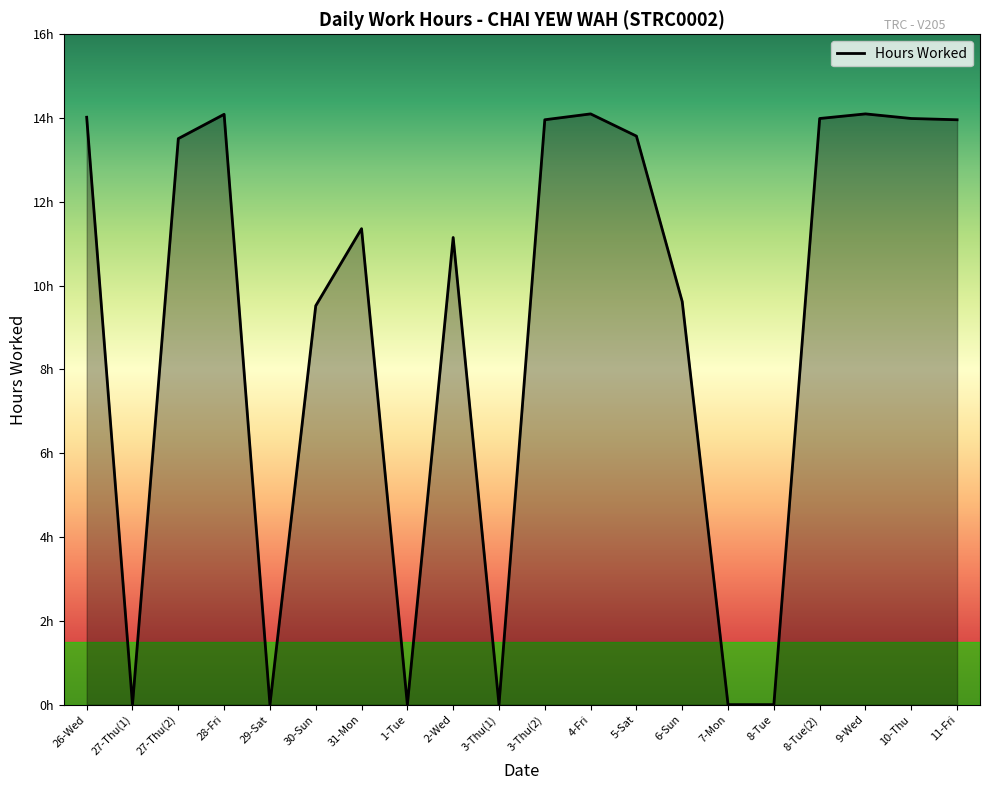

What is the sum of the values at 8-Tue and 28-Fri?

14.1